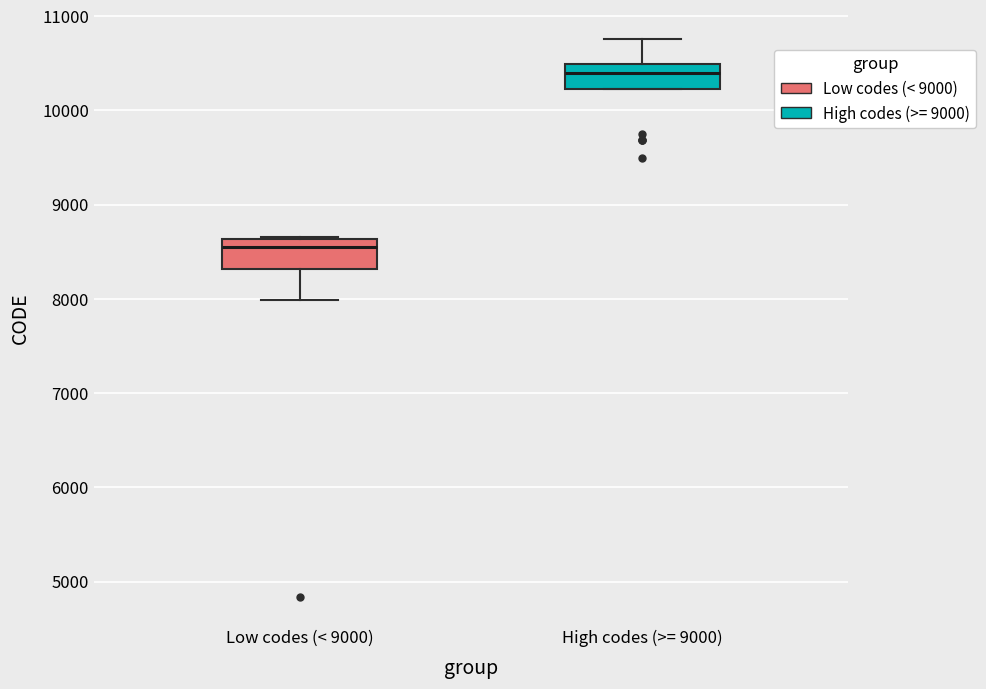

Which box's median line is the highest?

High codes (>= 9000)